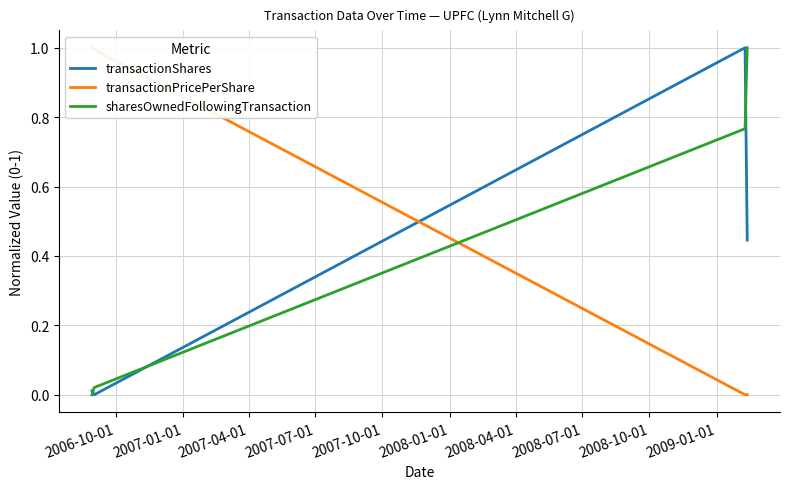

In transactionShares, how many points are higher than both neighbors (excluding endpoints)?

1